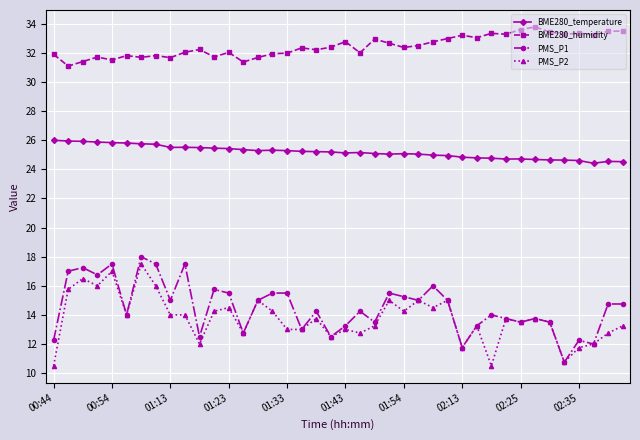

True or false: BME280_humidity and BME280_temperature cross at least once.

False